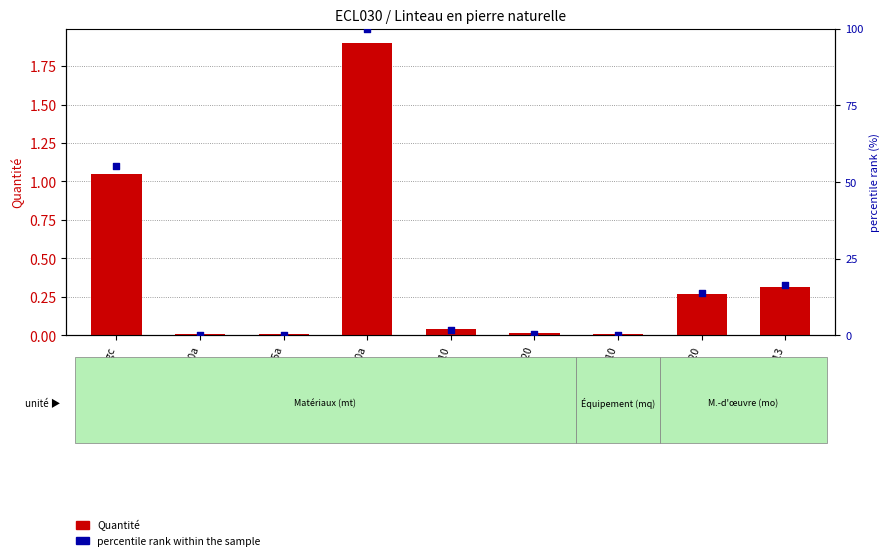

Which series has the widest spread of Y values?

percentile rank within the sample